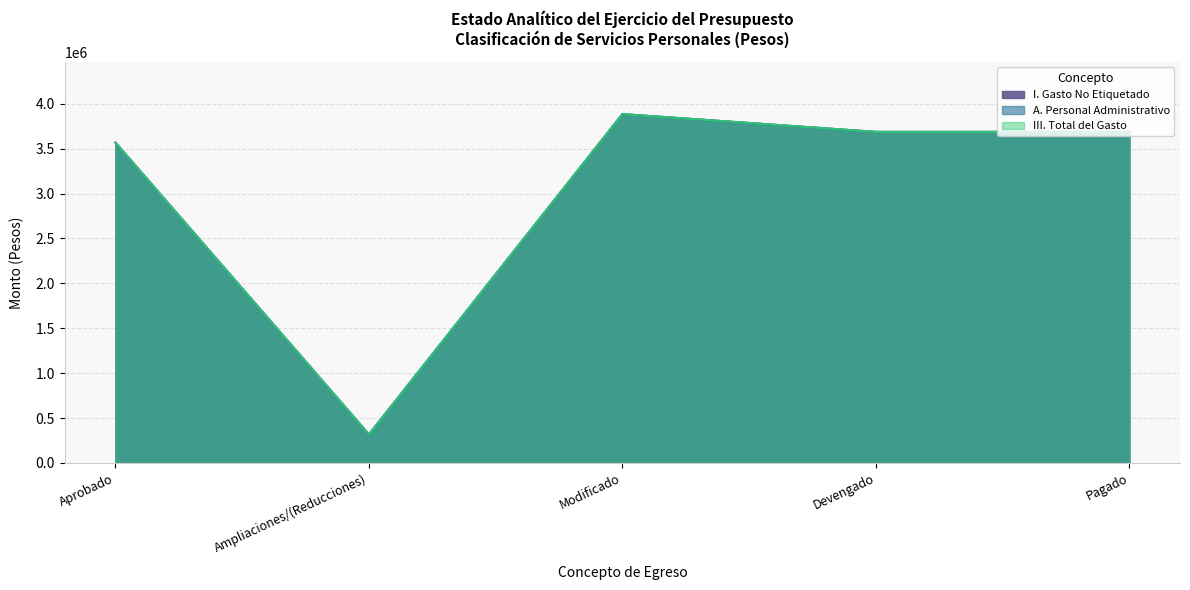

What is the difference between the A. Personal Administrativo values at Ampliaciones/(Reducciones) and Pagado?

3368996.0